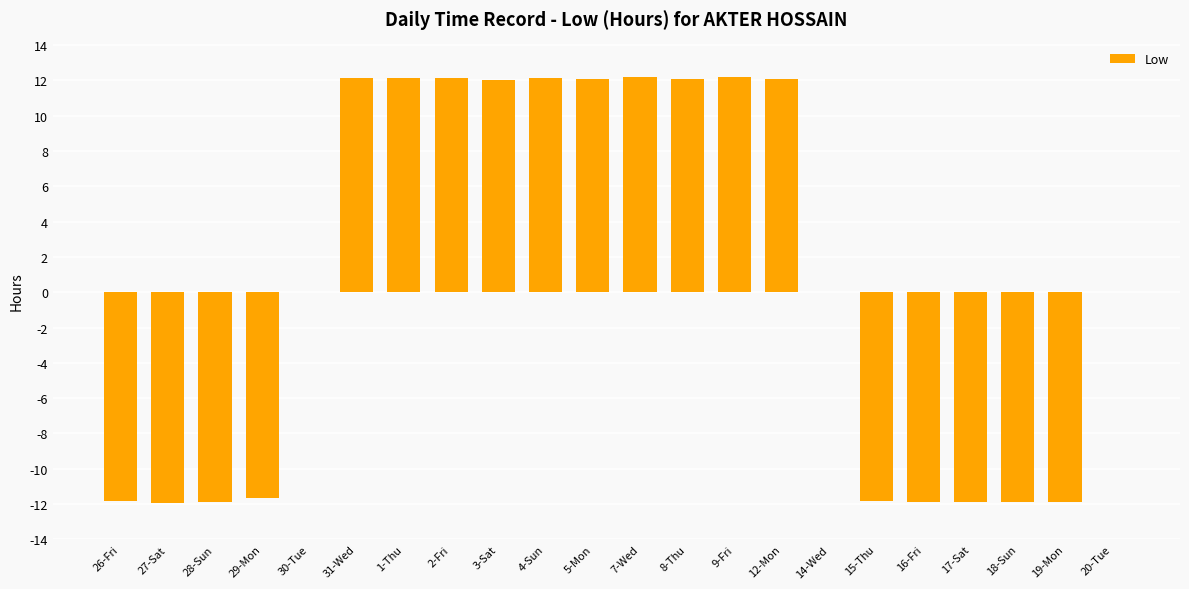

What is the greatest value displayed?

12.2